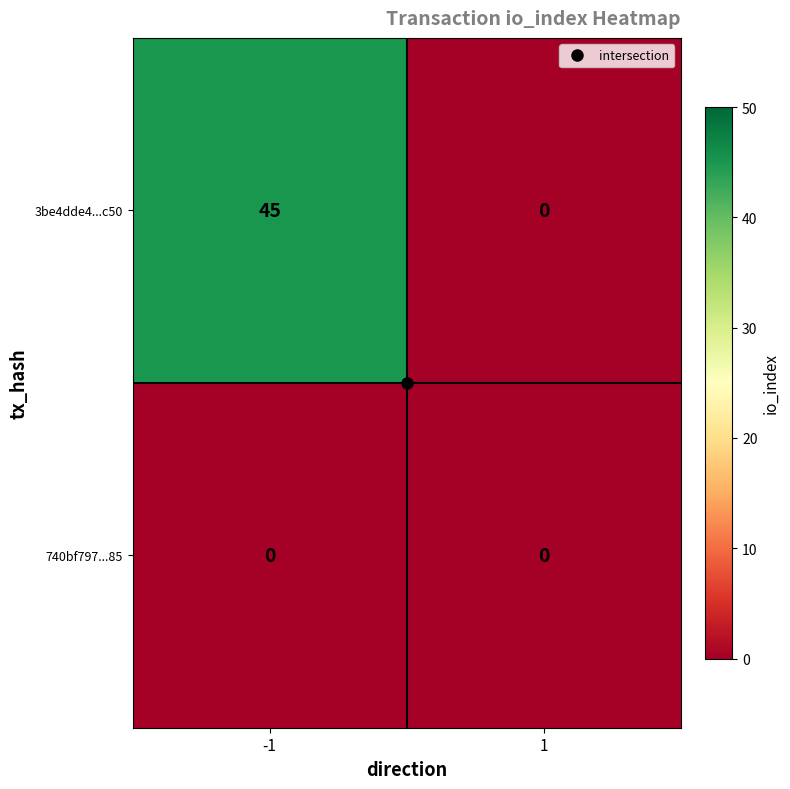

What is the spread (max minus min) of values at -1?

45